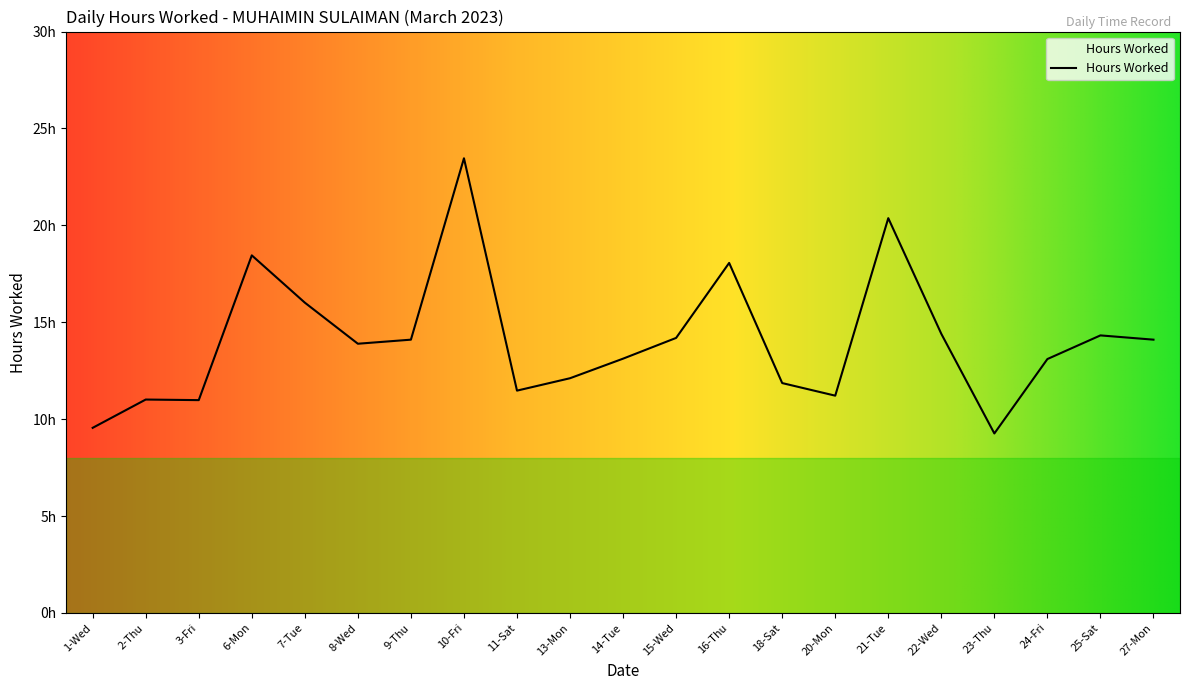

Does the chart have visible grid lines?

No